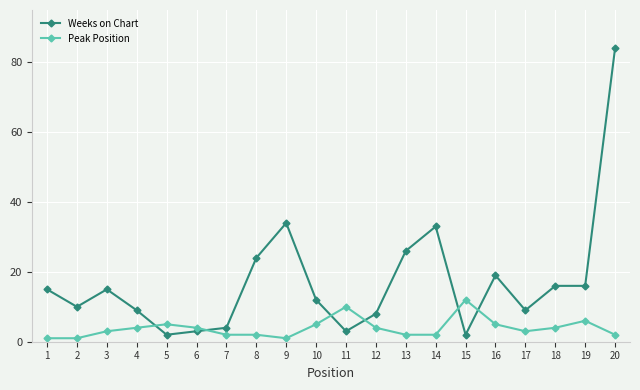

Which series changed the most between 16 and 17?

Weeks on Chart